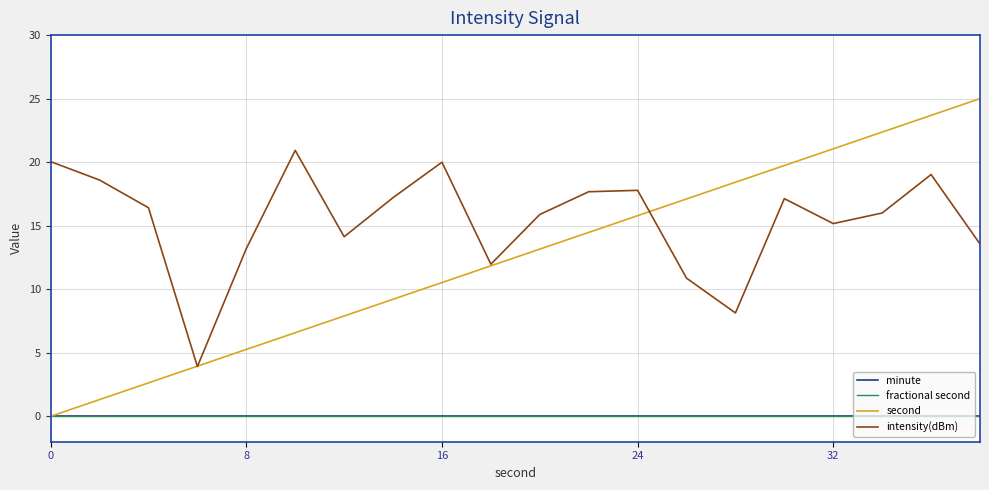

Does the chart have visible grid lines?

Yes